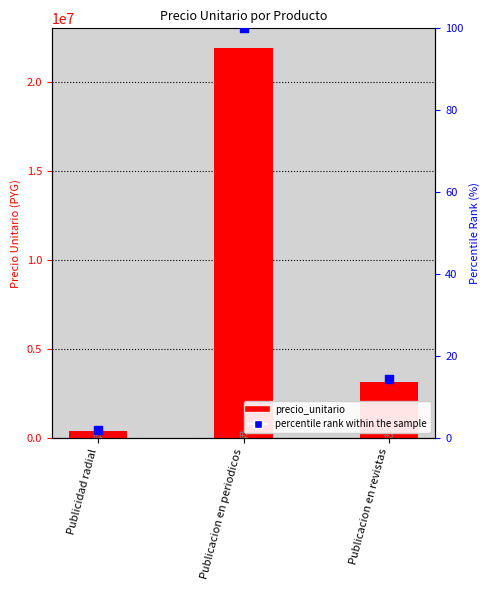

Which series contains the lowest Y value?

percentile rank within the sample